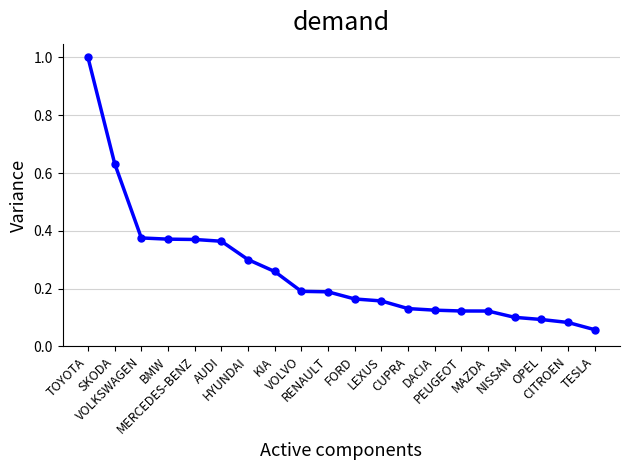

What is the difference between the maximum and minimum values?

0.9